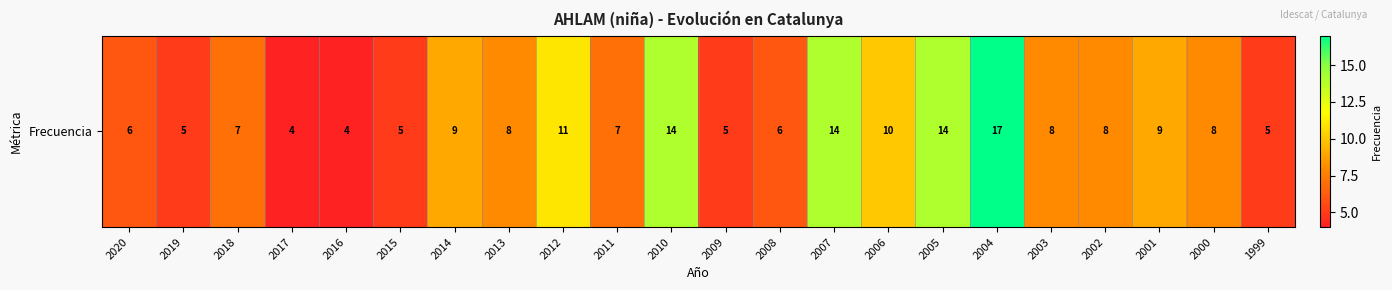

The chart shows a value of 28 at 2004. True or false?

False